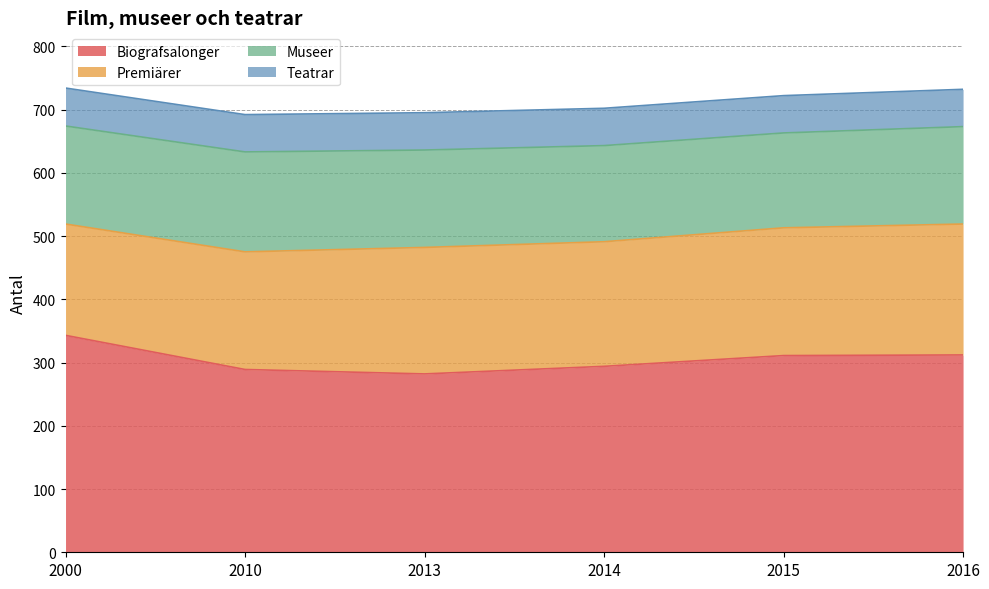

True or false: Teatrar and Biografsalonger intersect in this chart.

False